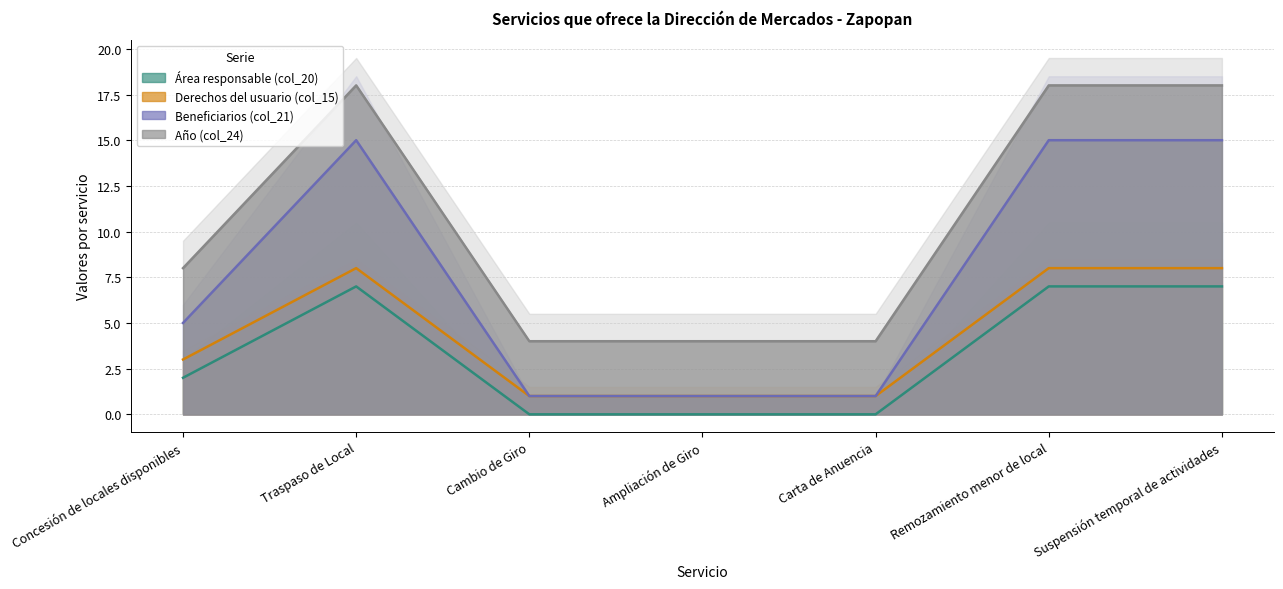

Read the Beneficiarios (col_21) value at Suspensión temporal de actividades.

15